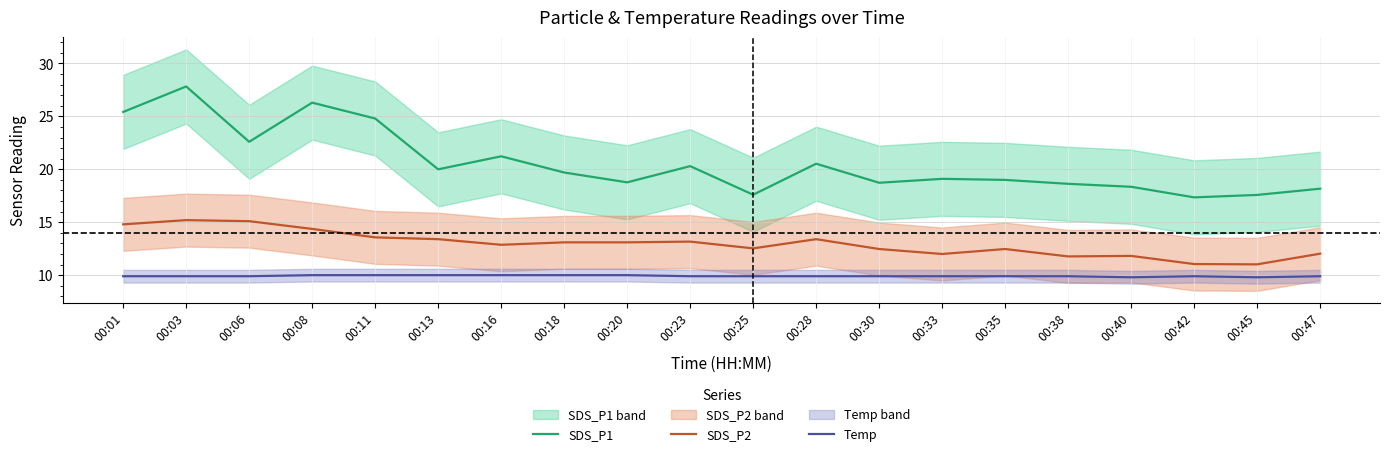

What is the greatest value displayed?

27.8